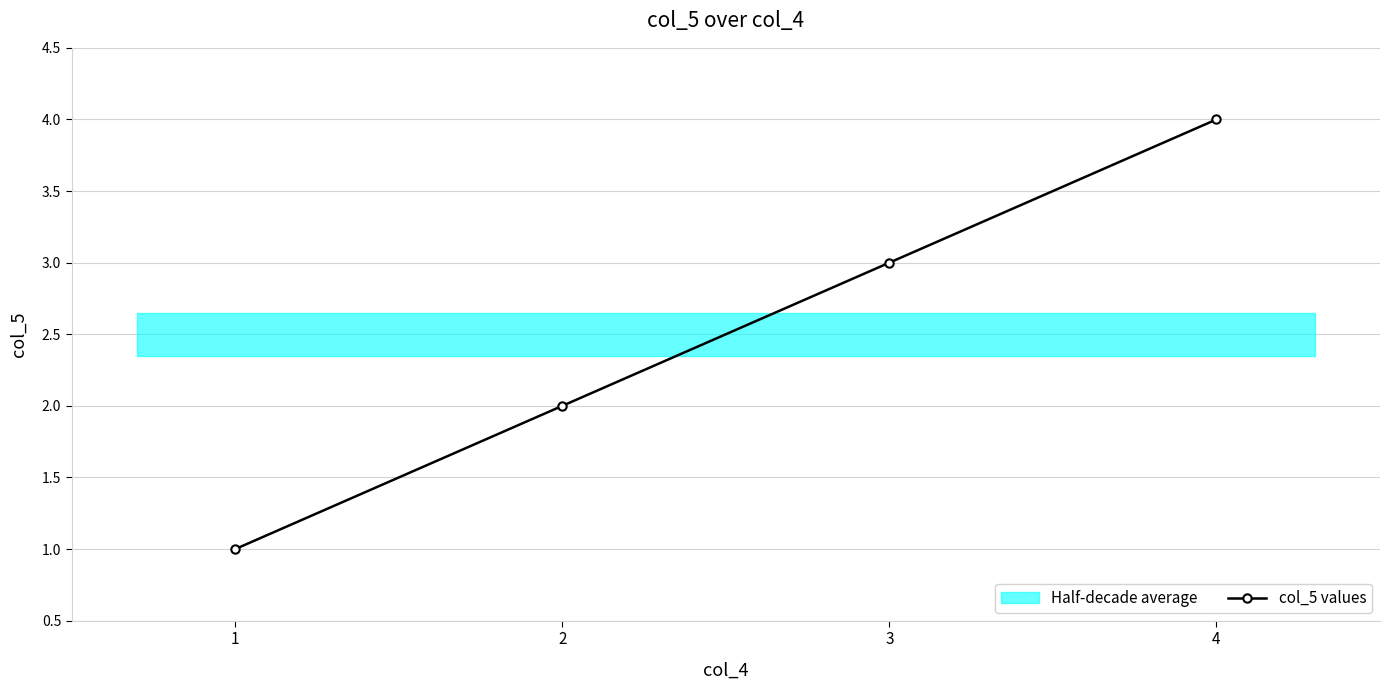

True or false: the data shows 1 at 2.

False